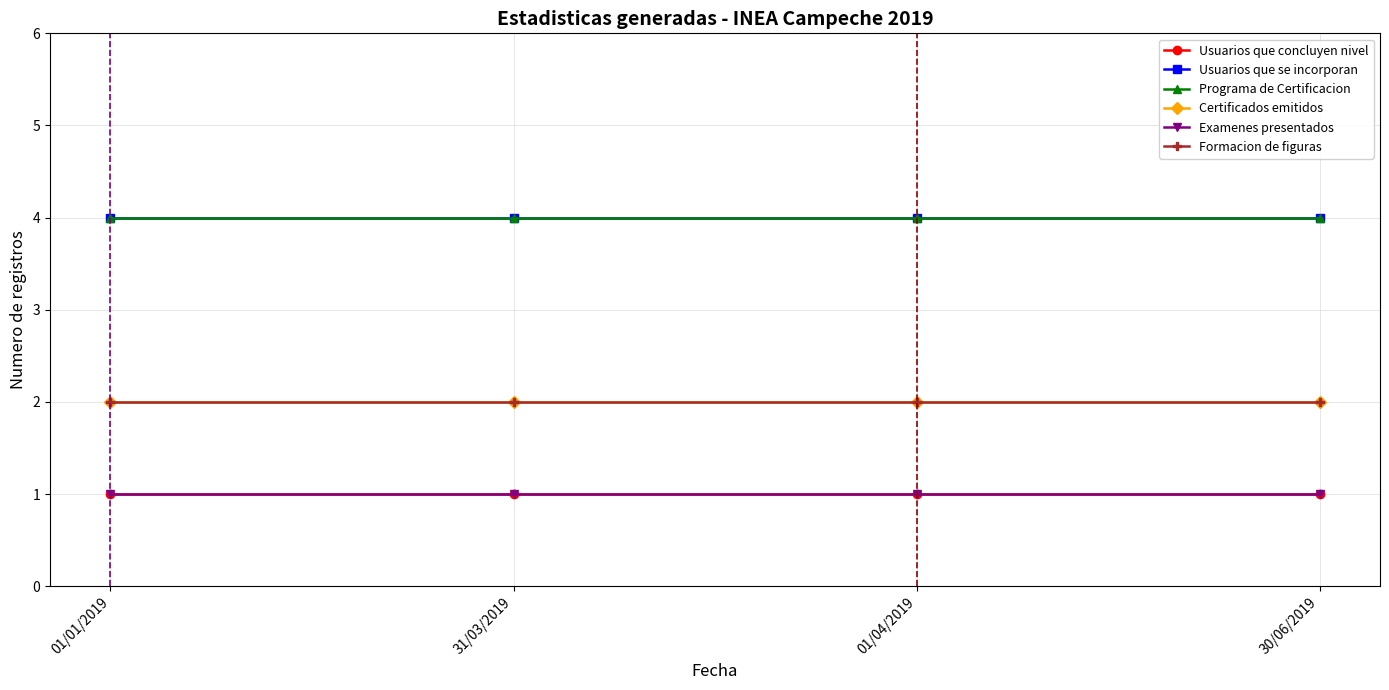

Reading right to left, list all the values displayed in this chart.

Usuarios que concluyen nivel: 30/06/2019=1	01/04/2019=1	31/03/2019=1	01/01/2019=1
Usuarios que se incorporan: 30/06/2019=4	01/04/2019=4	31/03/2019=4	01/01/2019=4
Programa de Certificacion: 30/06/2019=4	01/04/2019=4	31/03/2019=4	01/01/2019=4
Certificados emitidos: 30/06/2019=2	01/04/2019=2	31/03/2019=2	01/01/2019=2
Examenes presentados: 30/06/2019=1	01/04/2019=1	31/03/2019=1	01/01/2019=1
Formacion de figuras: 30/06/2019=2	01/04/2019=2	31/03/2019=2	01/01/2019=2